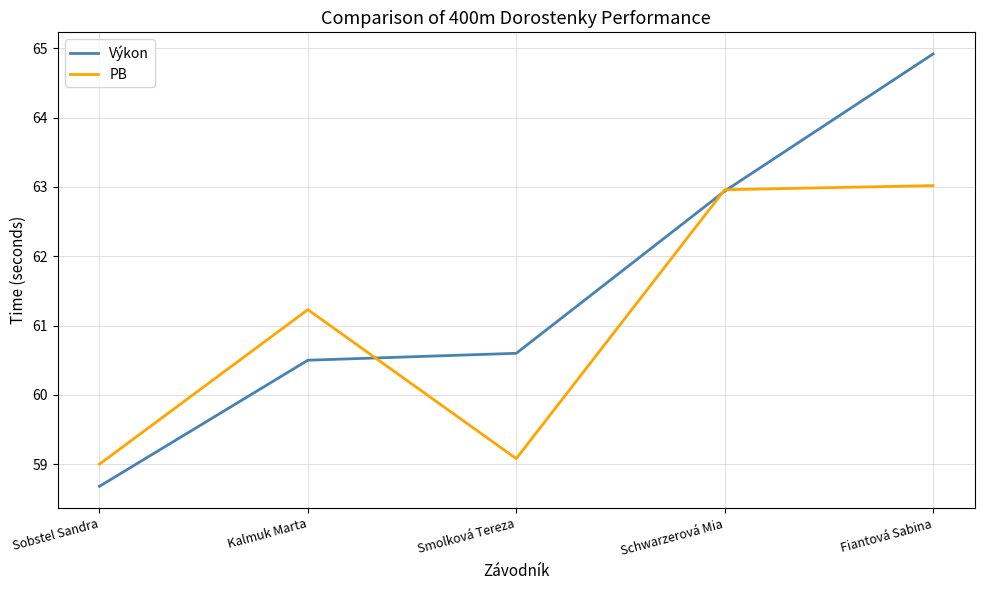

Where is Výkon nearest to the value 61?

Smolková Tereza